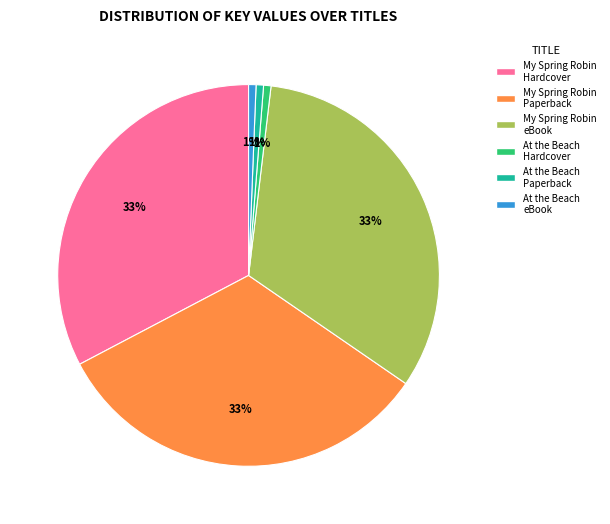

True or false: At the Beach Paperback accounts for 1% of the total.

True